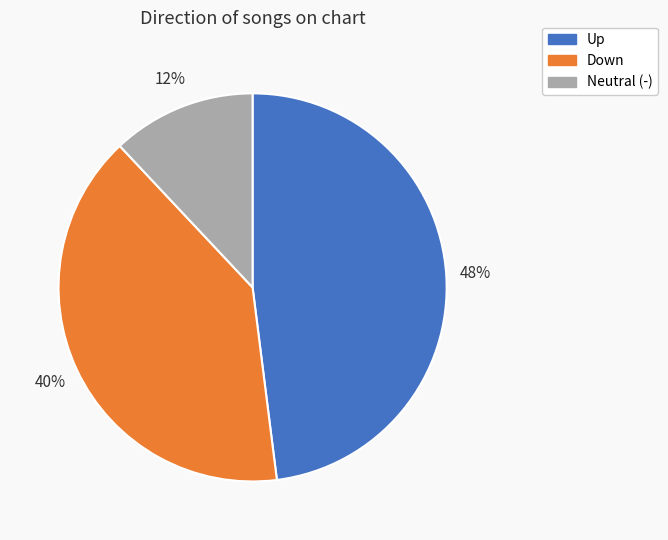

Is there a majority slice in this chart?

No